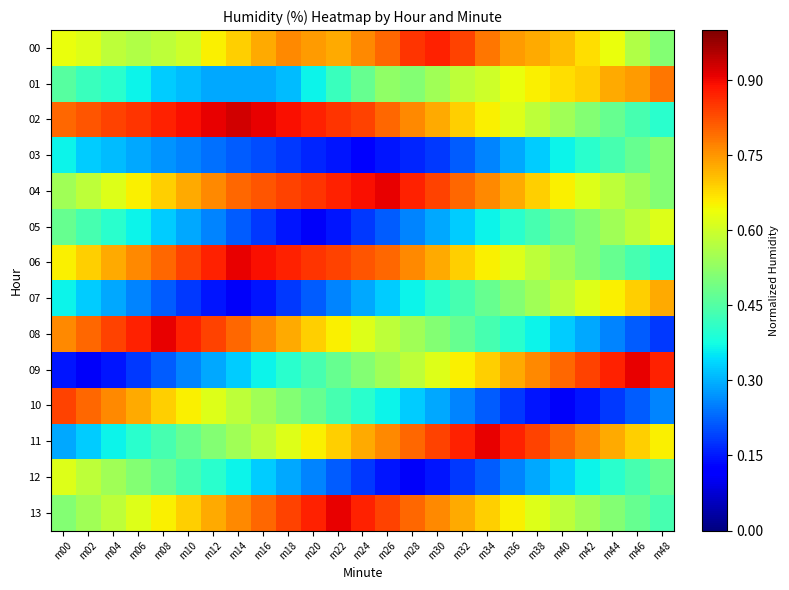

How many distinct data groups are displayed?

14